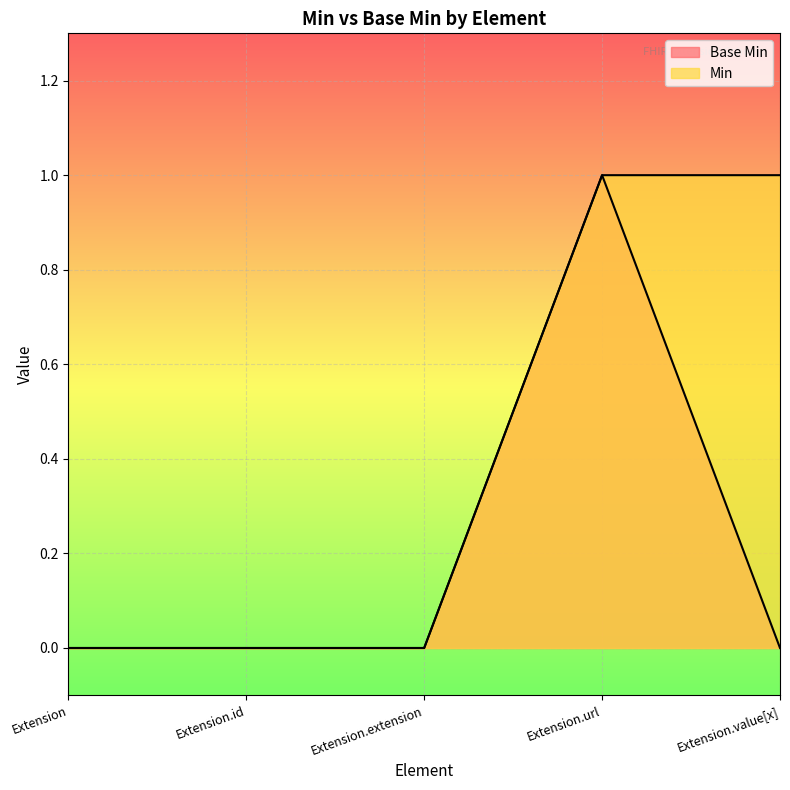

Reading left to right, list all the values displayed in this chart.

Base Min: Extension=0	Extension.id=0	Extension.extension=0	Extension.url=1	Extension.value[x]=0
Min: Extension=0	Extension.id=0	Extension.extension=0	Extension.url=1	Extension.value[x]=1